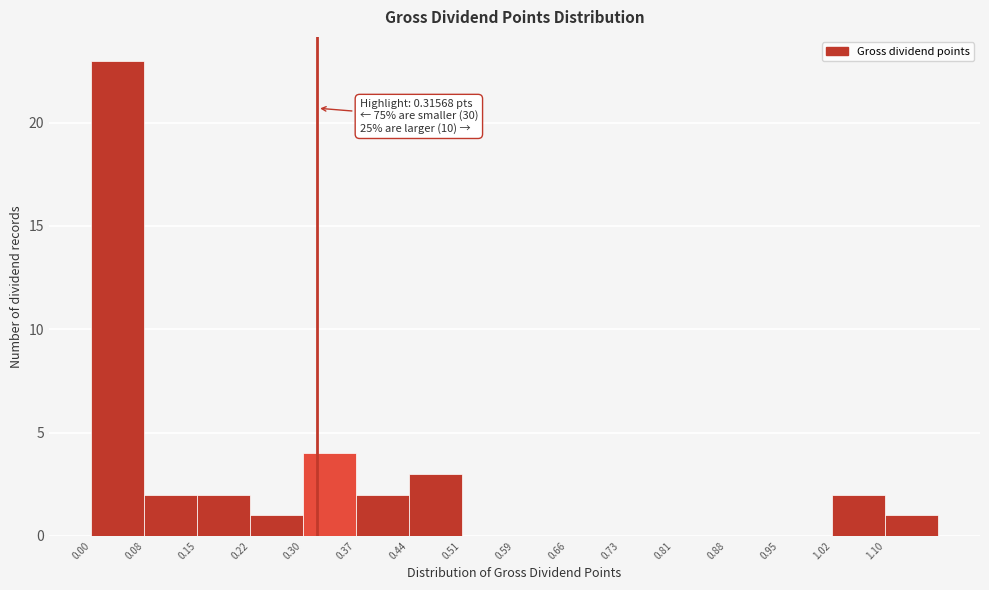

Which range on the x-axis has the tallest bar?

0.00 to 0.08